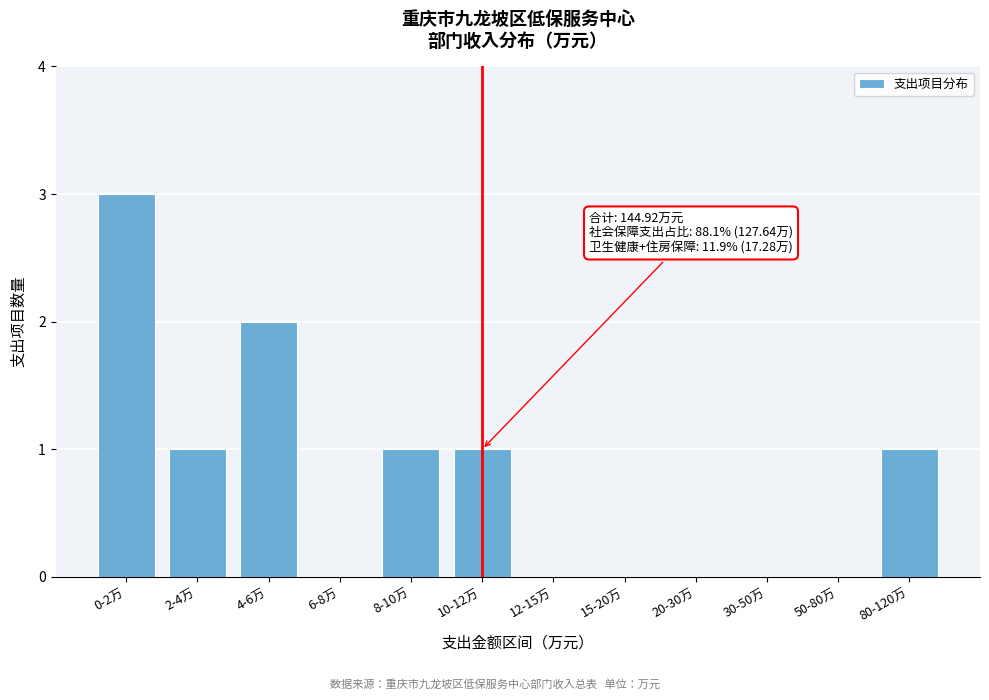

Reading left to right, what are all the values shown in this chart?

0-2万=3	2-4万=1	4-6万=2	6-8万=0	8-10万=1	10-12万=1	12-15万=0	15-20万=0	20-30万=0	30-50万=0	50-80万=0	80-120万=1